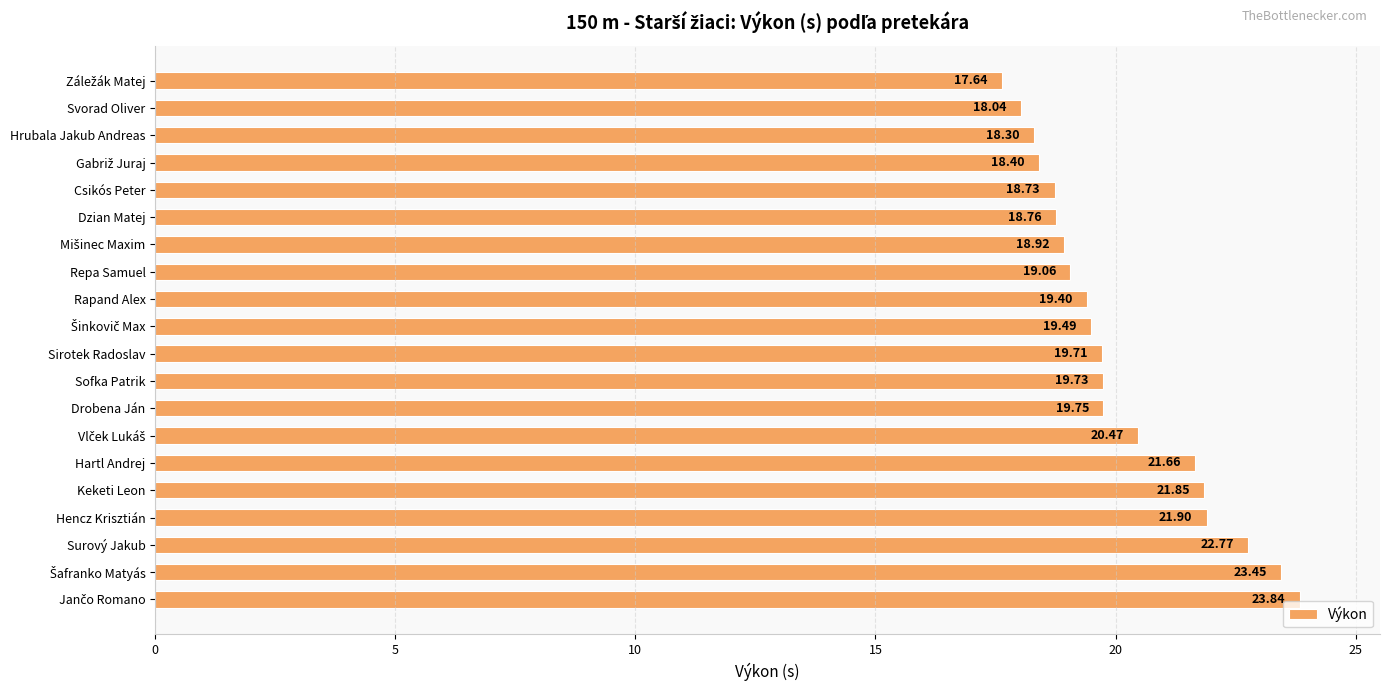

What is the minimum value shown in the chart?

17.6